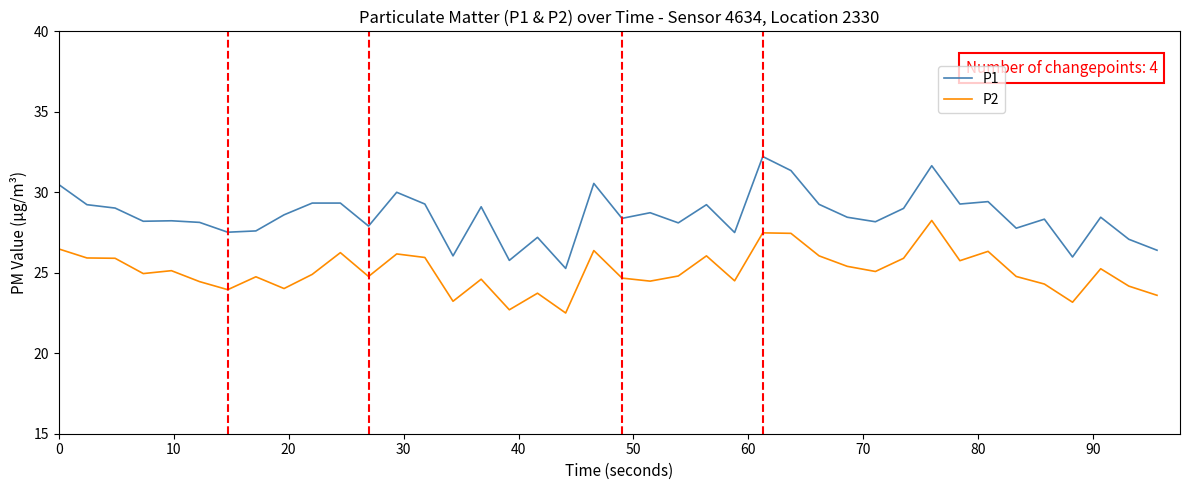

What is the difference between the second highest and second lowest values in the P2 series?

4.8